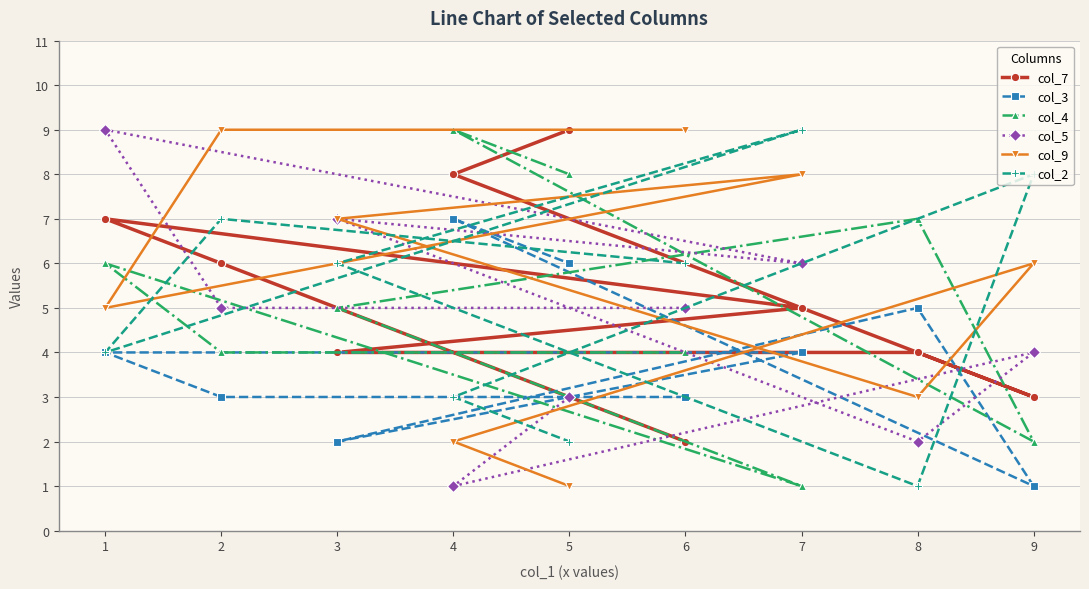

Which series changed the most between 7 and 9?

col_3